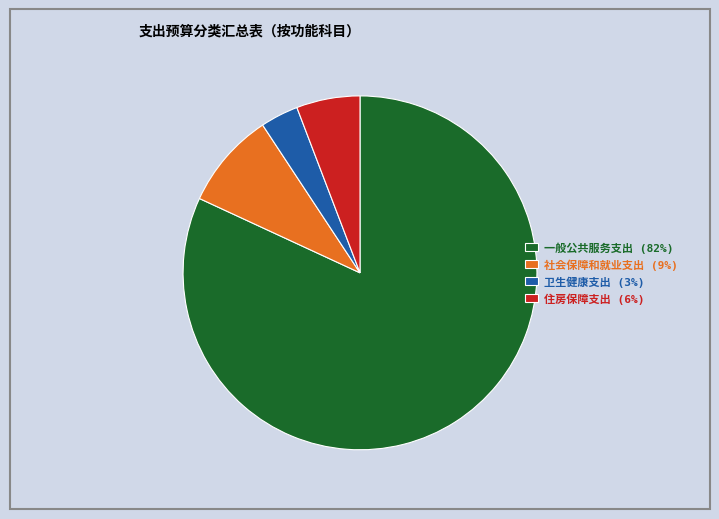

Is there any slice that represents more than half of the pie?

Yes